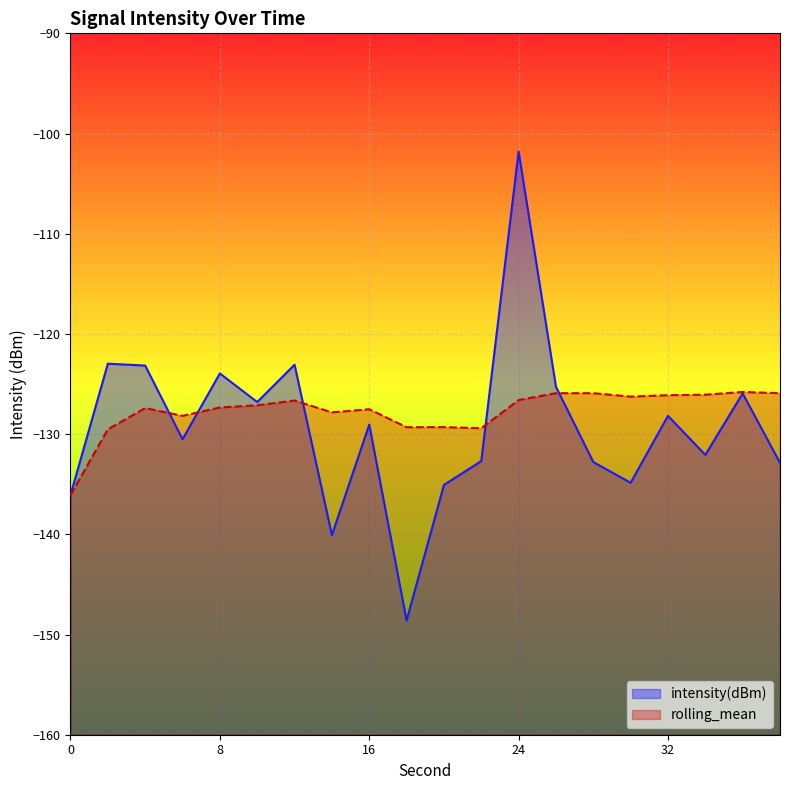

What is the lowest value of the intensity(dBm) series?

-148.6